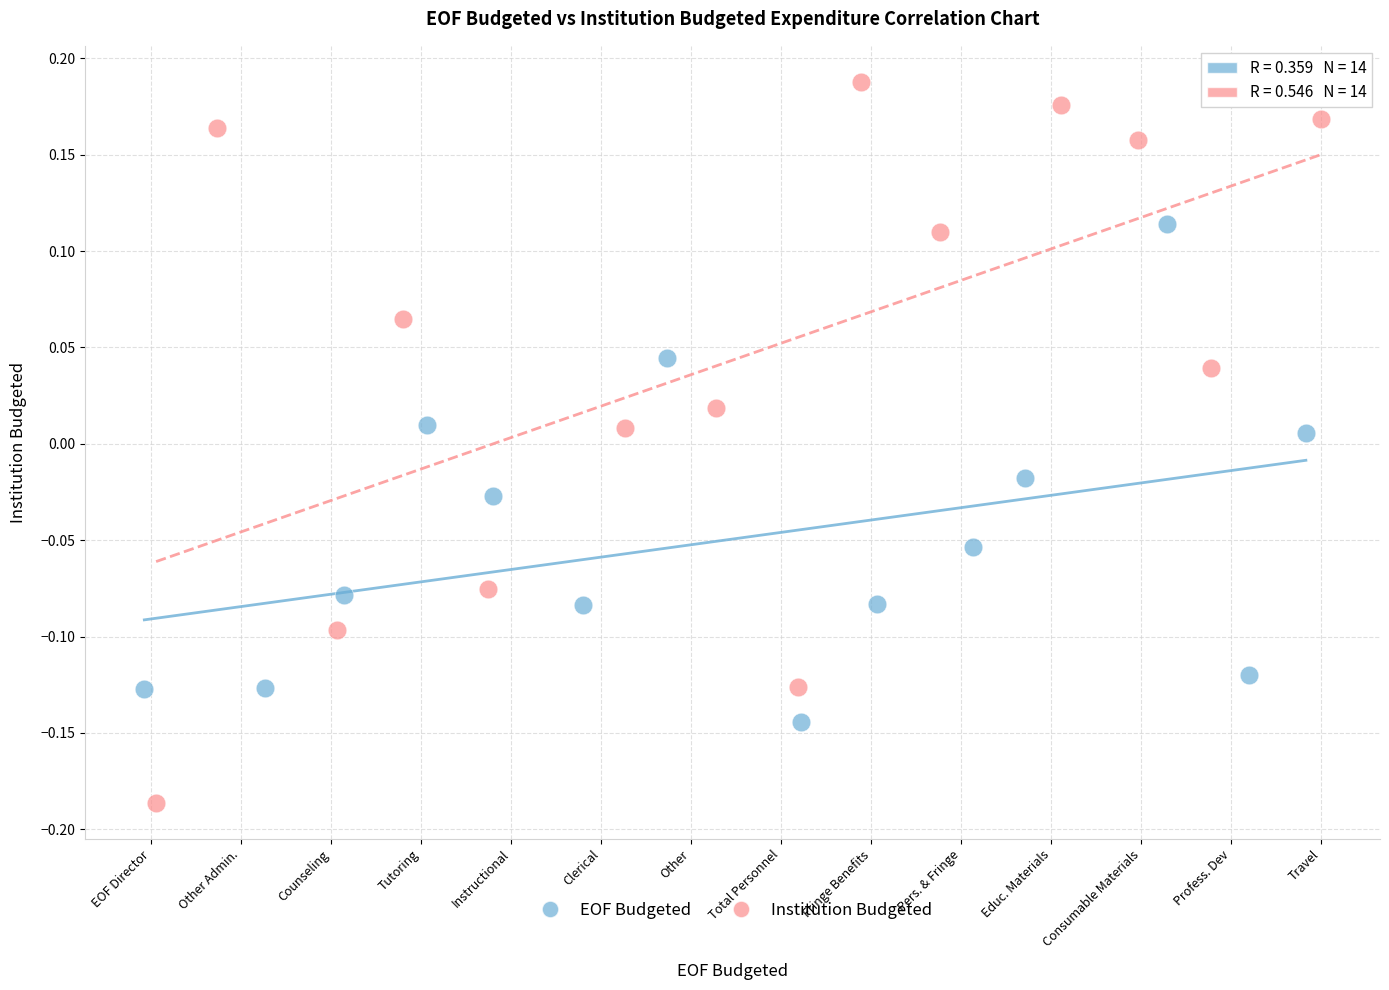

Which series reaches the maximum Y coordinate?

Institution Budgeted